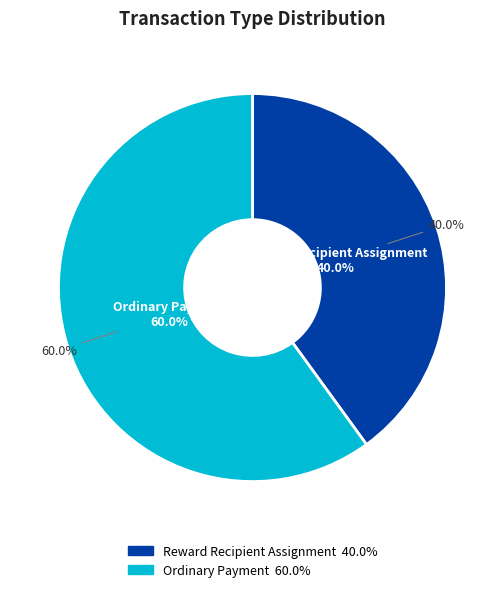

What percentage is NOT represented by Ordinary Payment?

40.0%